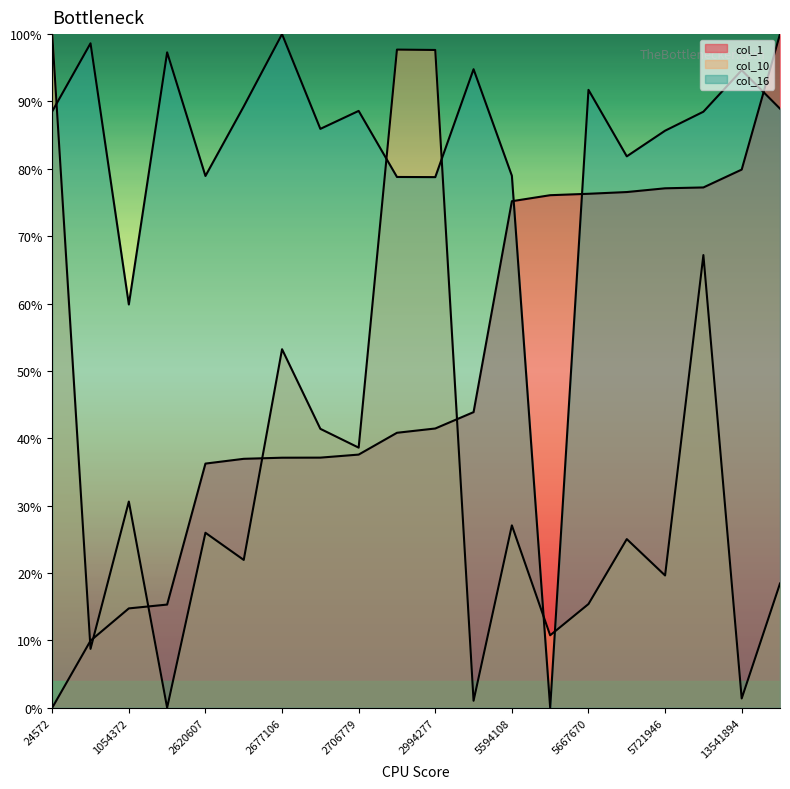

Which series has the largest total across all categories?

col_16